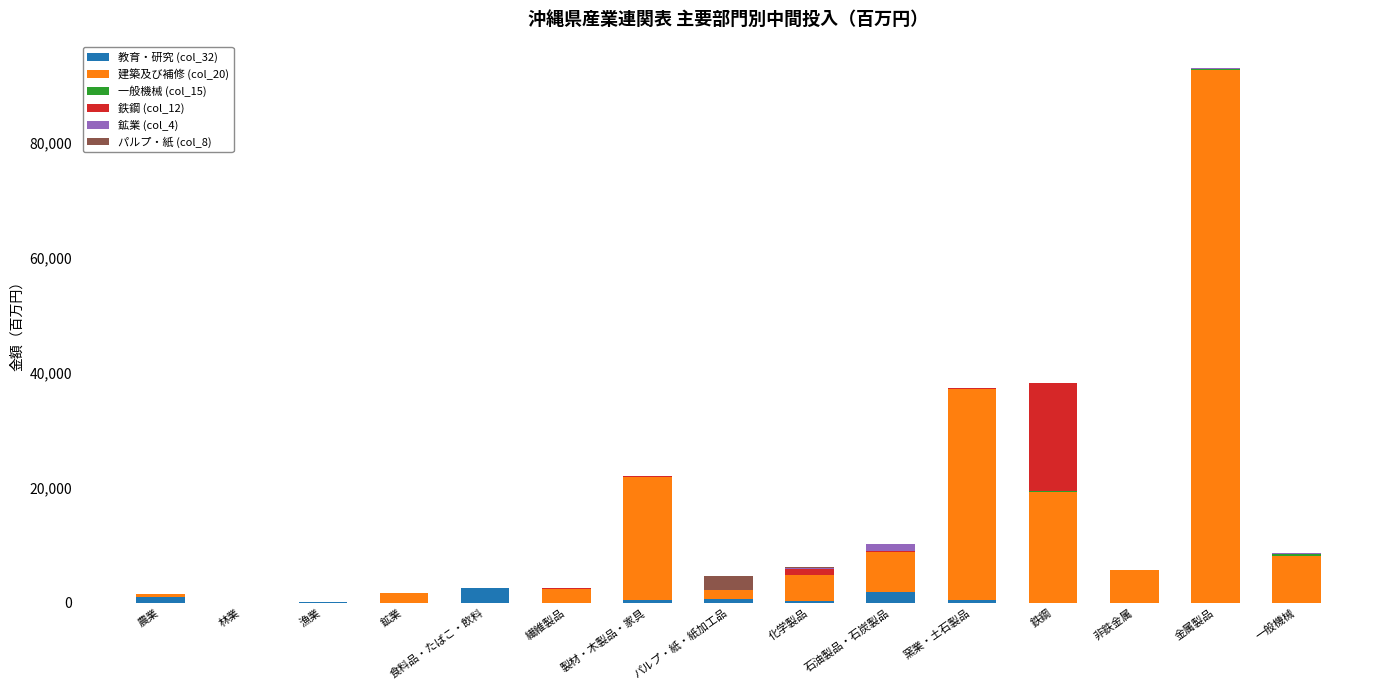

At which category is the sum across all series the highest?

金属製品